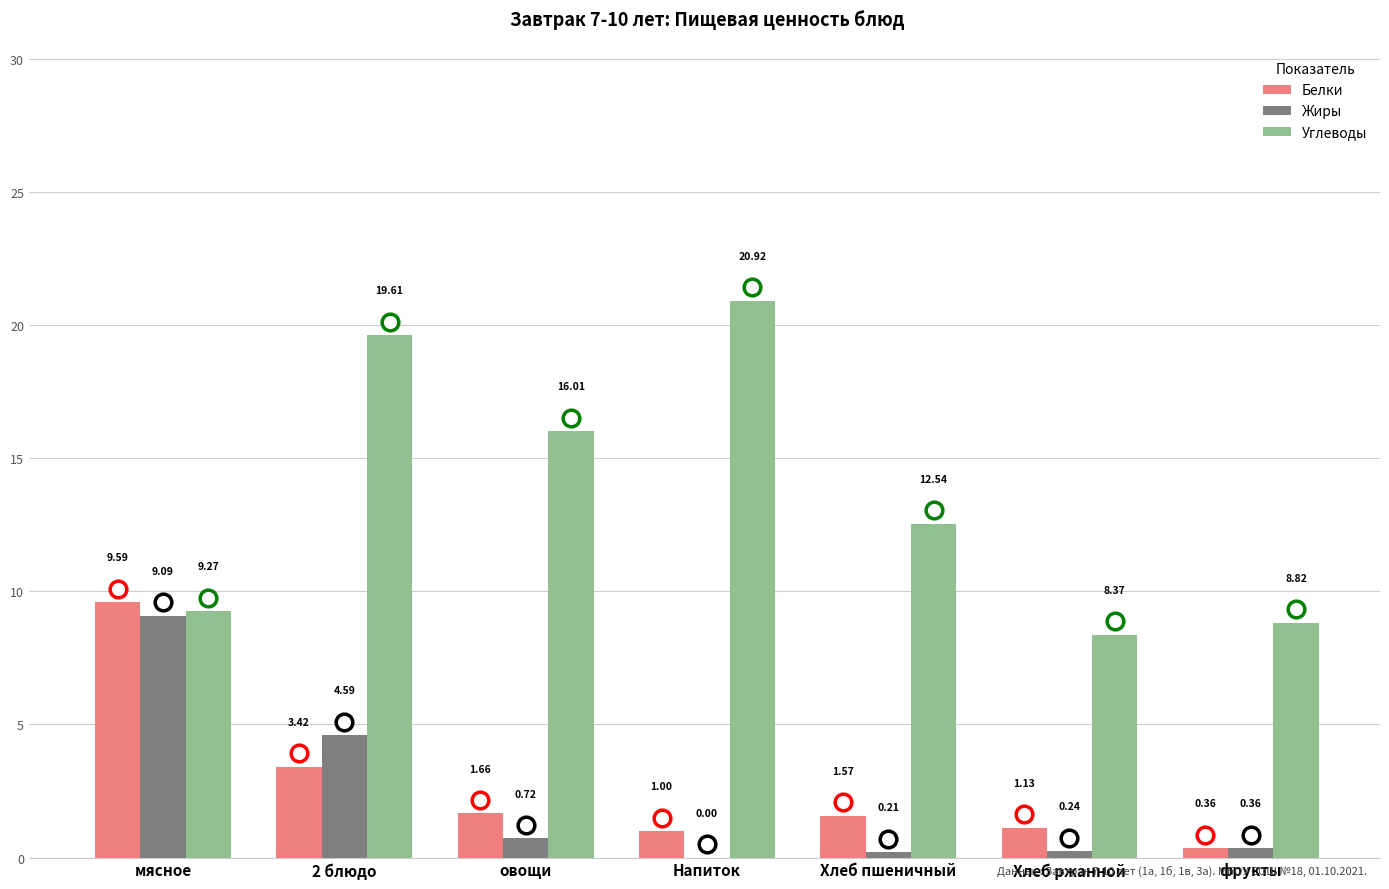

What is the sum of the Жиры values at 2 блюдо and мясное?

13.7